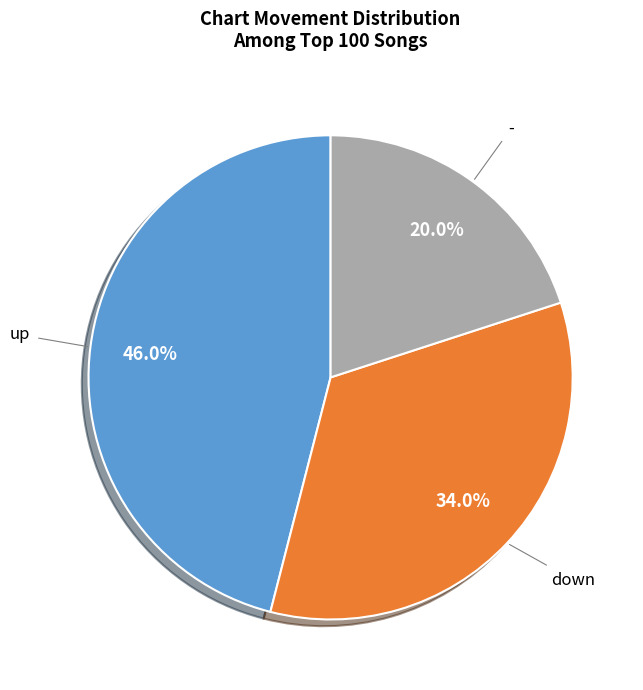

To the nearest percent, what is the difference between the largest and smallest slice percentages?

26%